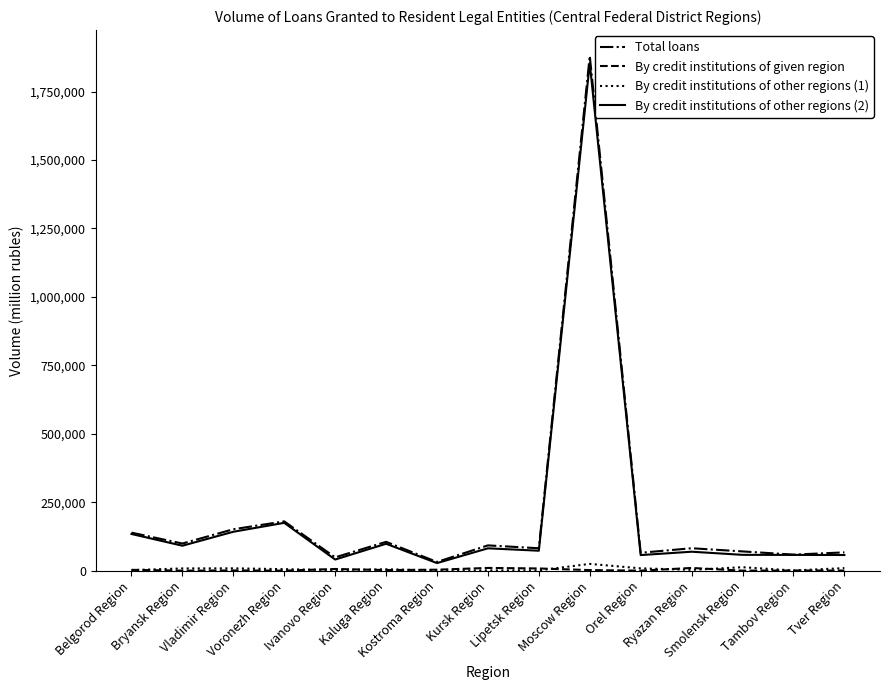

Where is the first local minimum for Total loans?

Bryansk Region